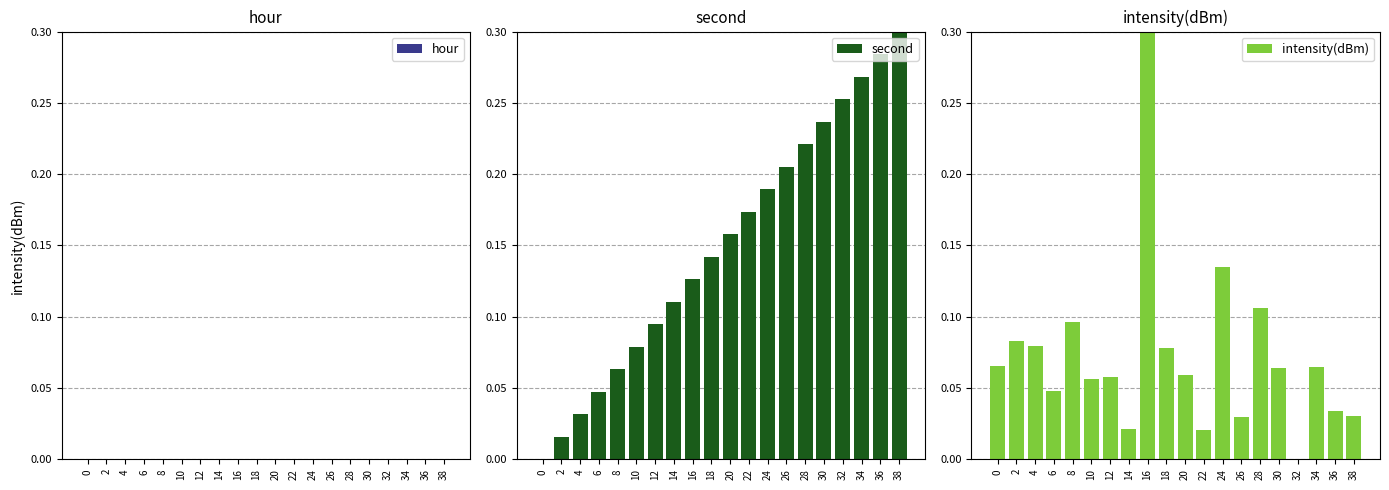

Reading left to right, list all the values displayed in this chart.

hour: 0=0.0	2=0.0	4=0.0	6=0.0	8=0.0	10=0.0	12=0.0	14=0.0	16=0.0	18=0.0	20=0.0	22=0.0	24=0.0	26=0.0	28=0.0	30=0.0	32=0.0	34=0.0	36=0.0	38=0.0
second: 0=0.0	2=0.0	4=0.0	6=0.0	8=0.1	10=0.1	12=0.1	14=0.1	16=0.1	18=0.1	20=0.2	22=0.2	24=0.2	26=0.2	28=0.2	30=0.2	32=0.3	34=0.3	36=0.3	38=0.3
intensity(dBm): 0=0.1	2=0.1	4=0.1	6=0.0	8=0.1	10=0.1	12=0.1	14=0.0	16=0.3	18=0.1	20=0.1	22=0.0	24=0.1	26=0.0	28=0.1	30=0.1	32=0.0	34=0.1	36=0.0	38=0.0